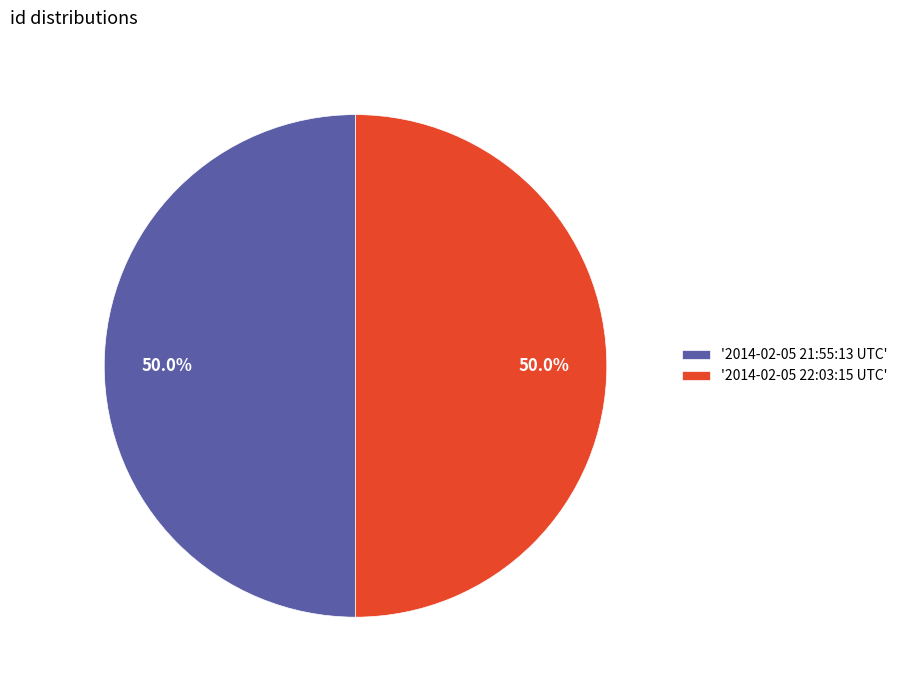

What portion of the pie excludes '2014-02-05 21:55:13 UTC'?

50.0%